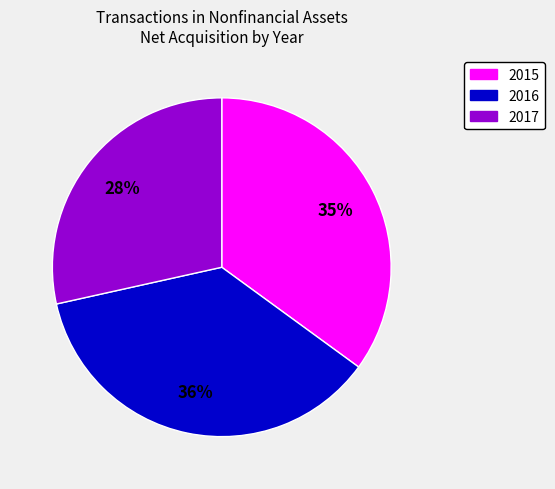

Rank the categories by value from lowest to highest.

2017, 2015, 2016